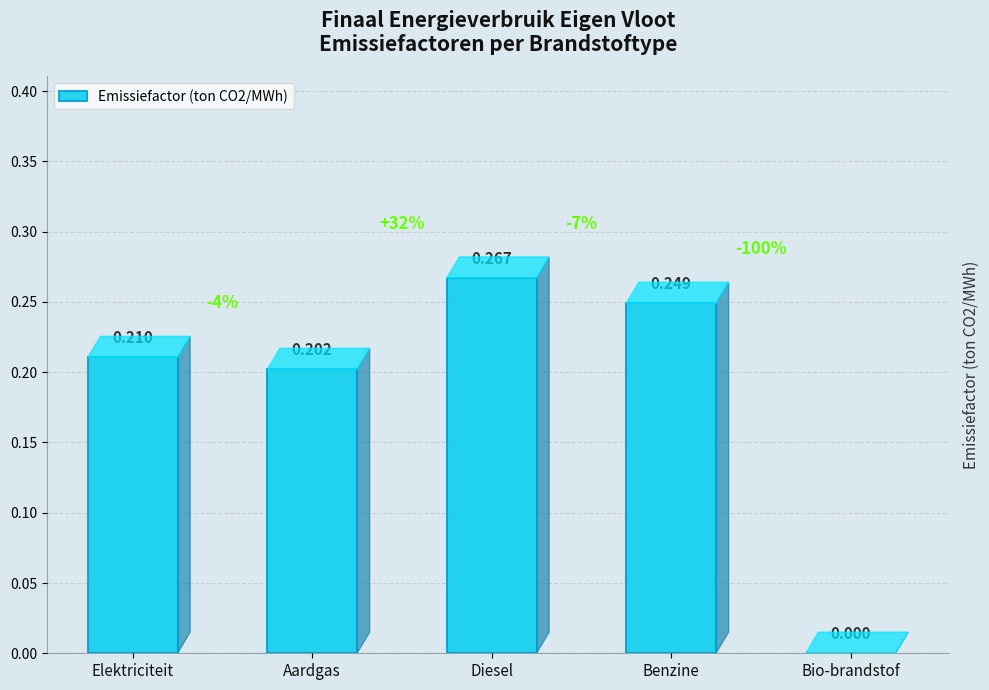

Where is the data nearest to the value 0?

Bio-brandstof